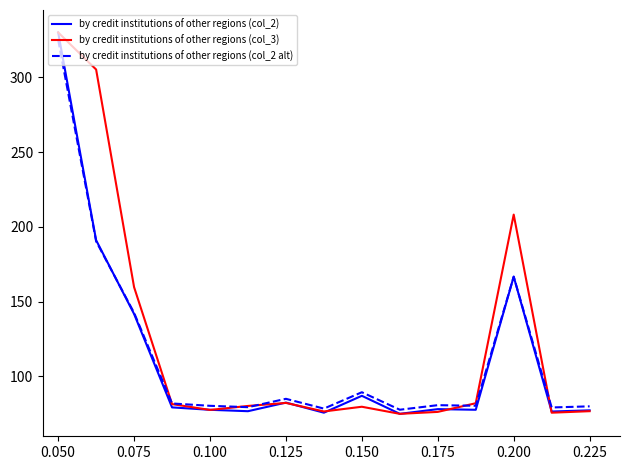

At how many categories does at least one series exceed 221?

2